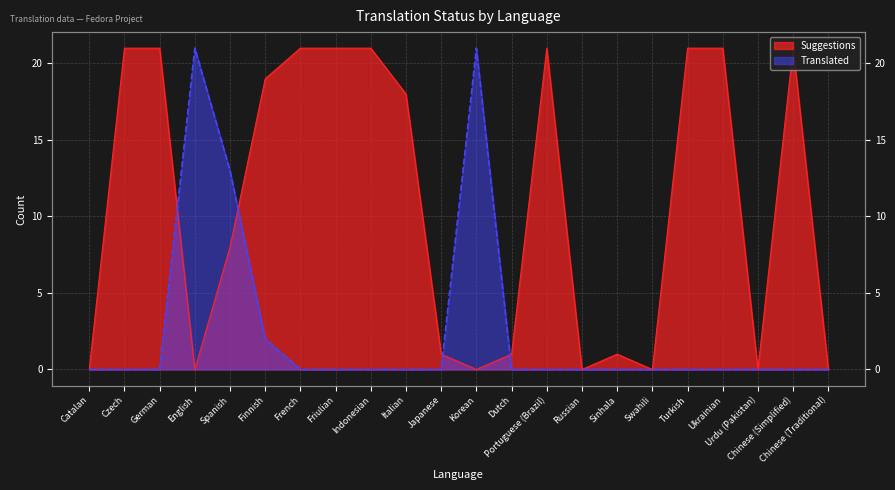

Where do Translated and Suggestions first cross each other?

German and English